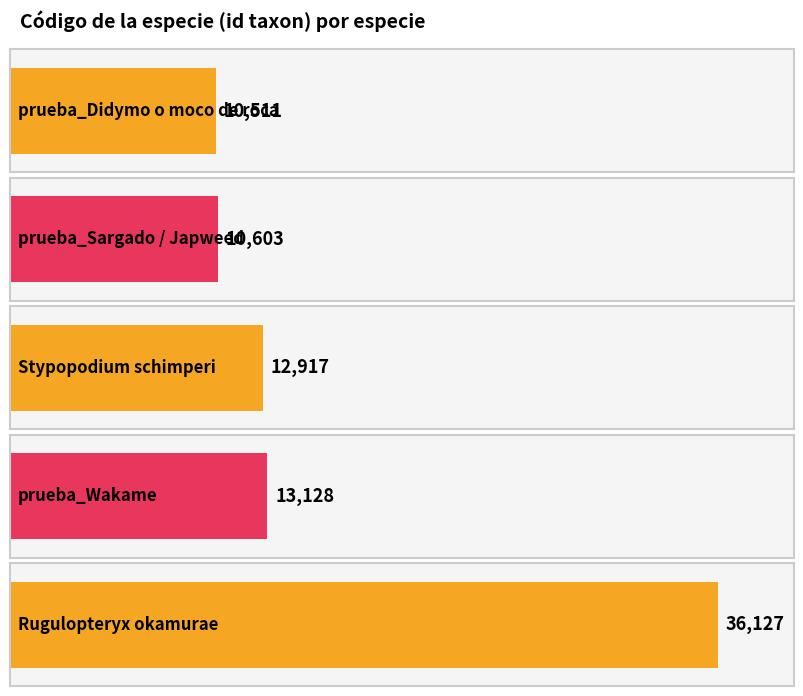

What position from the right is Stypopodium schimperi?

3